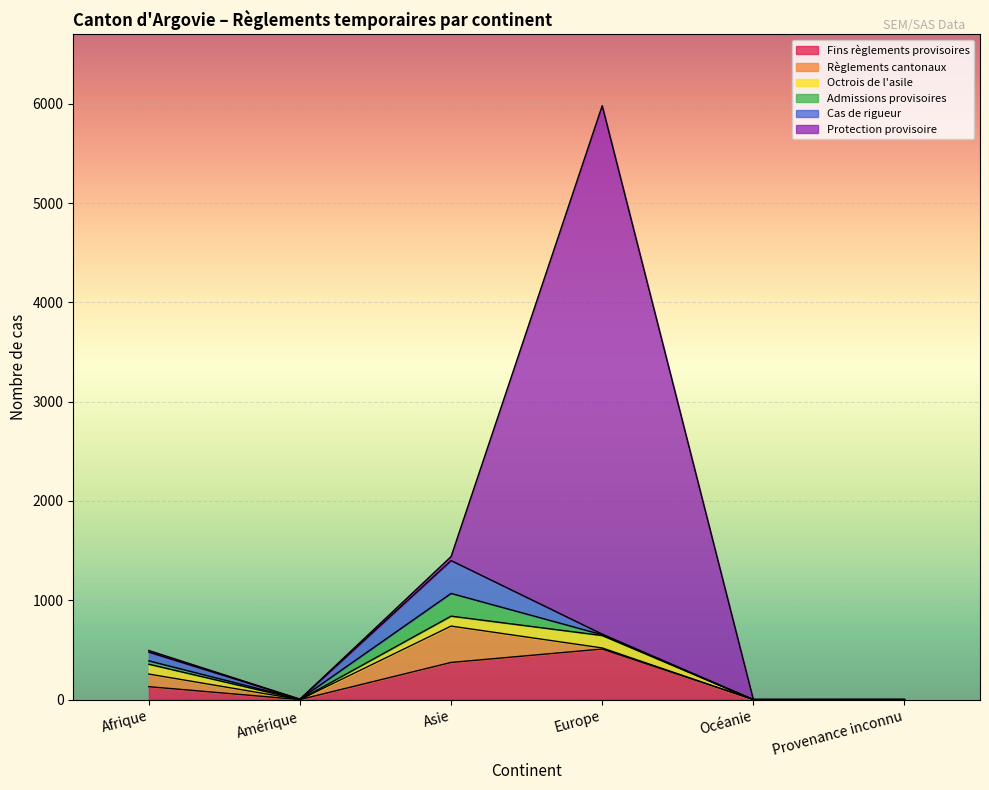

Reading left to right, extract all data points from this chart.

Fins règlements provisoires: 130	0	374	509	0	0
Règlements cantonaux: 127	0	366	11	0	0
Octrois de l'asile: 99	0	100	125	0	0
Admissions provisoires: 34	4	229	8	0	0
Cas de rigueur: 88	0	331	6	0	0
Protection provisoire: 16	0	40	5321	0	1